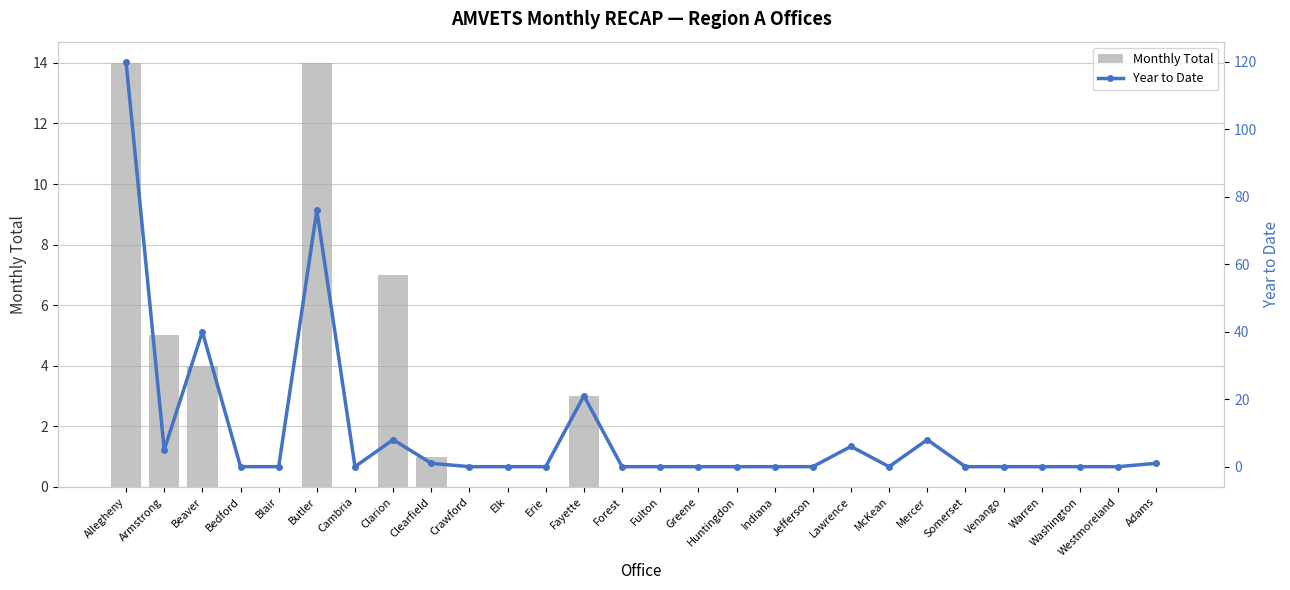

What is the sum of all Monthly Total values?

48